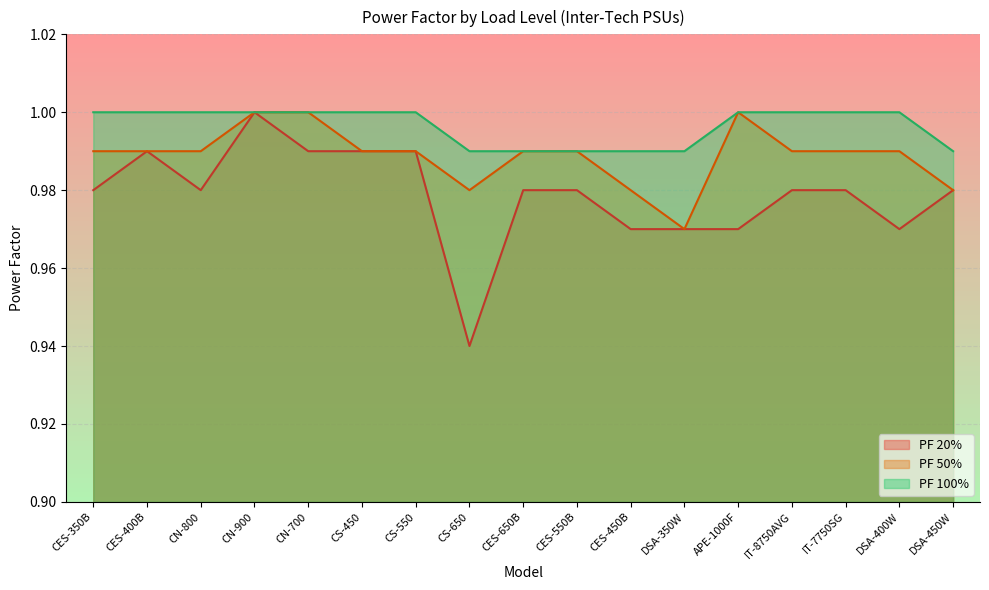

What is the sum of all PF 50% values?

16.8